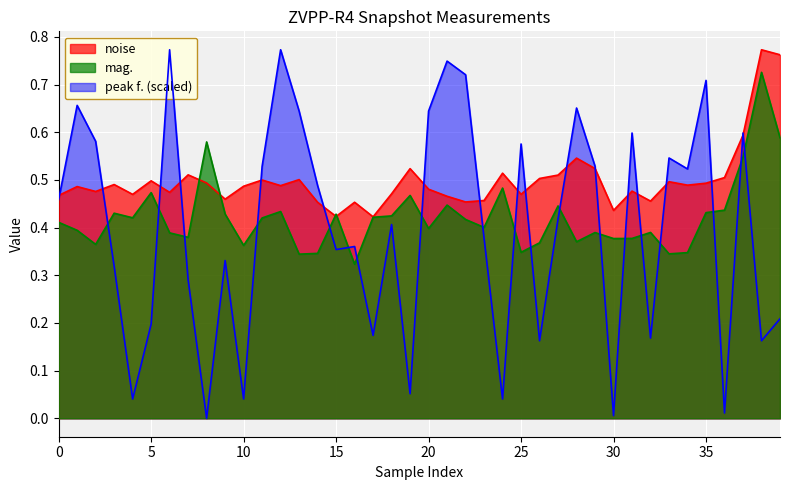

What is the average value of the mag. series?

0.4